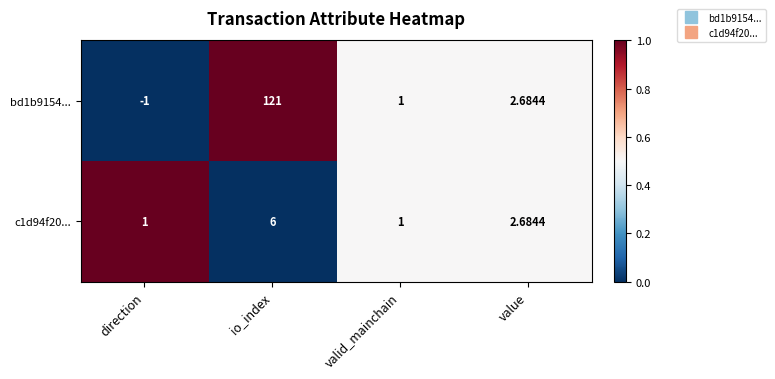

Is the value of c1d94f20... at io_index greater than the value of bd1b9154... at valid_mainchain?

Yes